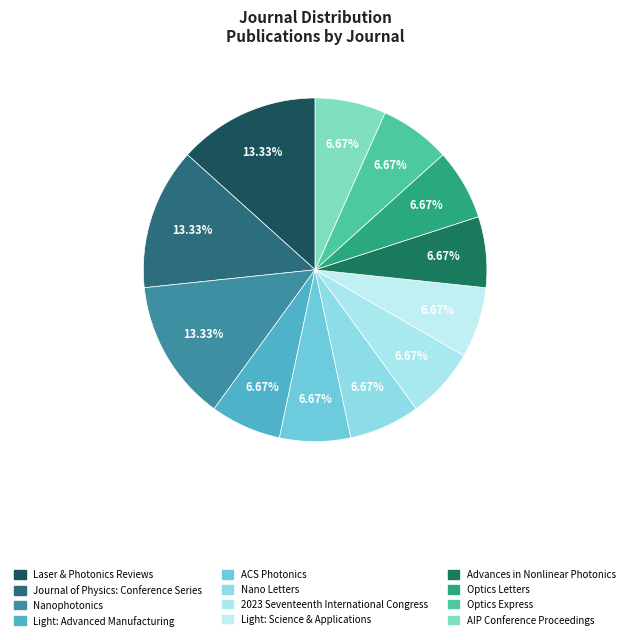

Rank the categories by value from lowest to highest.

Light: Advanced Manufacturing, ACS Photonics, Nano Letters, 2023 Seventeenth International Congress, Light: Science & Applications, Advances in Nonlinear Photonics, Optics Letters, Optics Express, AIP Conference Proceedings, Laser & Photonics Reviews, Journal of Physics: Conference Series, Nanophotonics